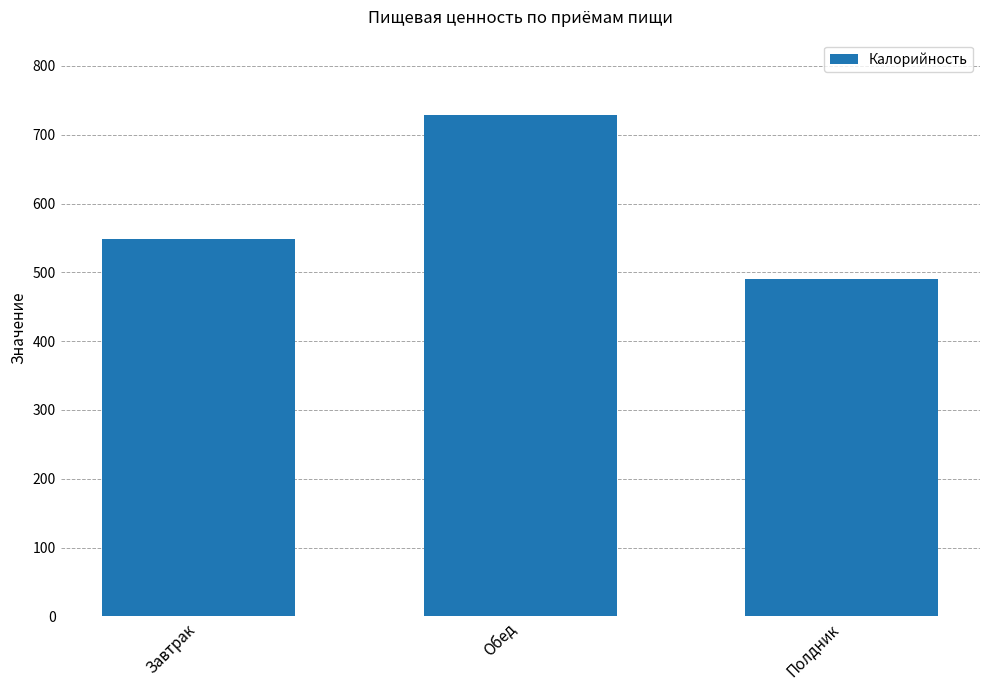

Which category has the lowest value across all series?

Полдник